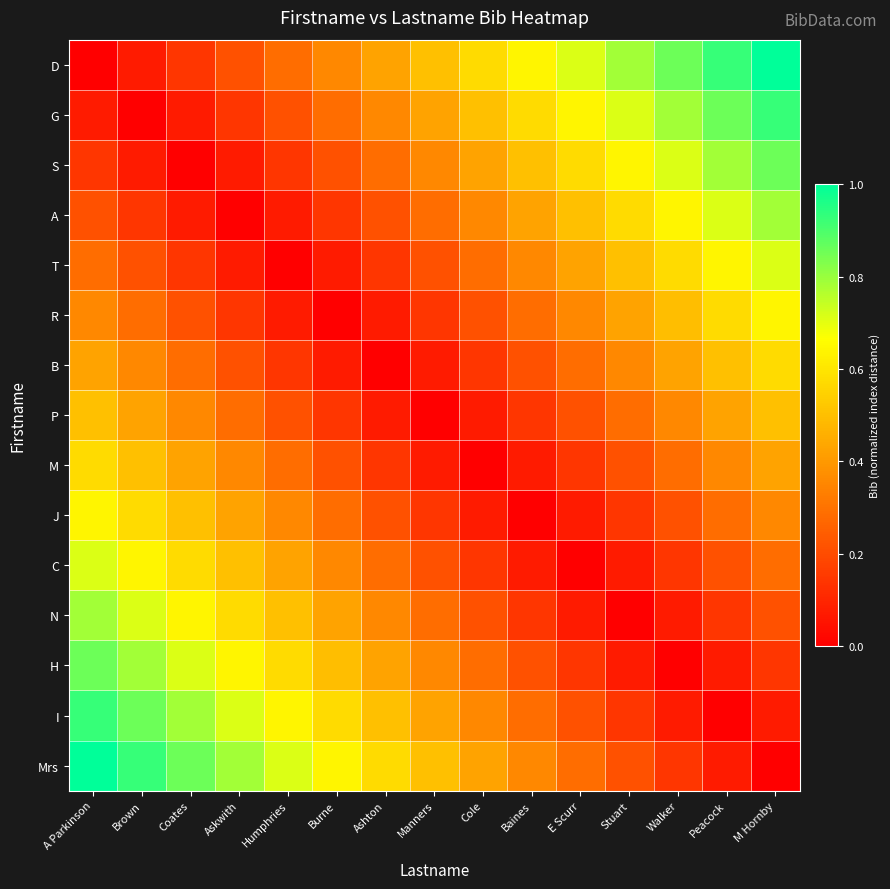

How many series are shown in this chart?

15